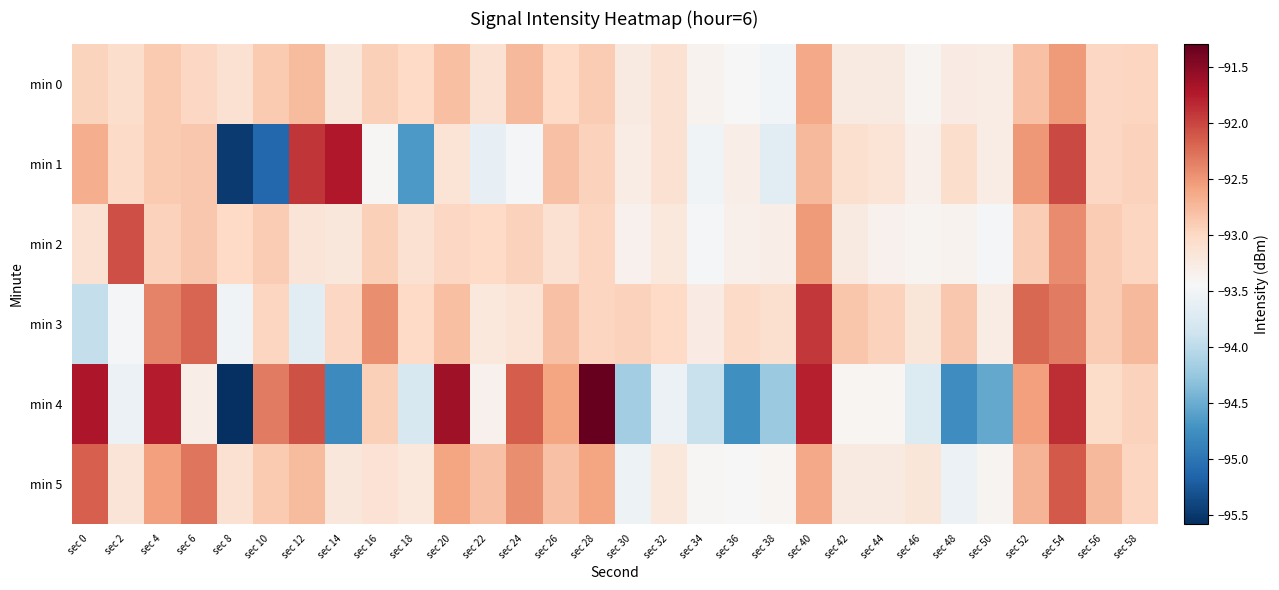

Which category has the highest value across all series?

sec 28